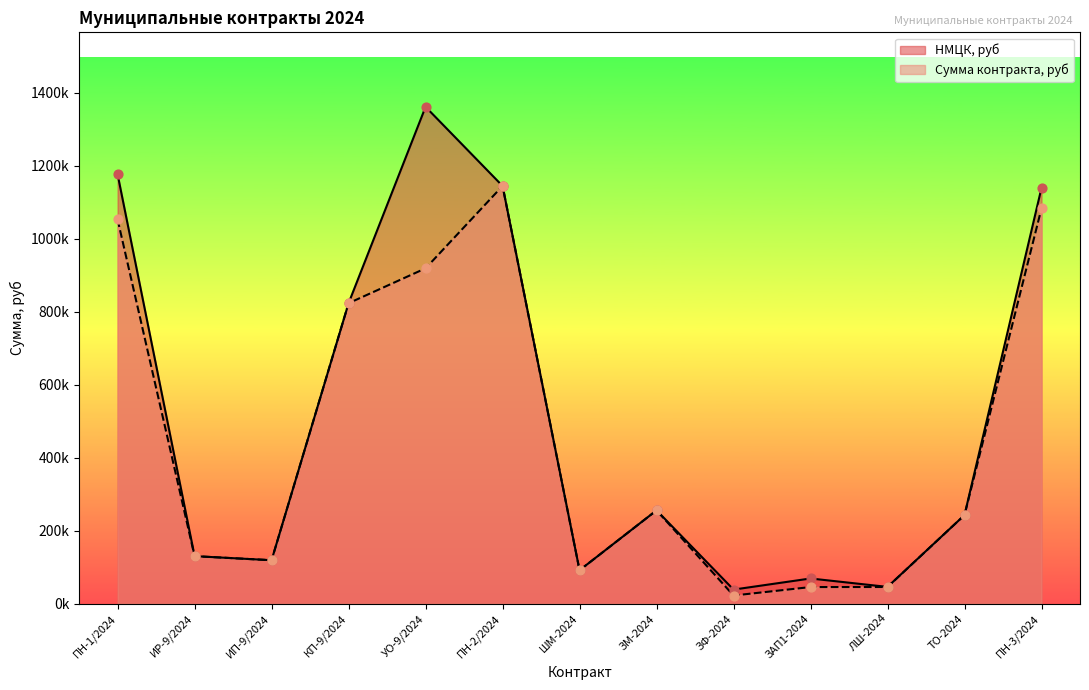

What are all the series names shown in the legend?

НМЦК, руб, Сумма контракта, руб